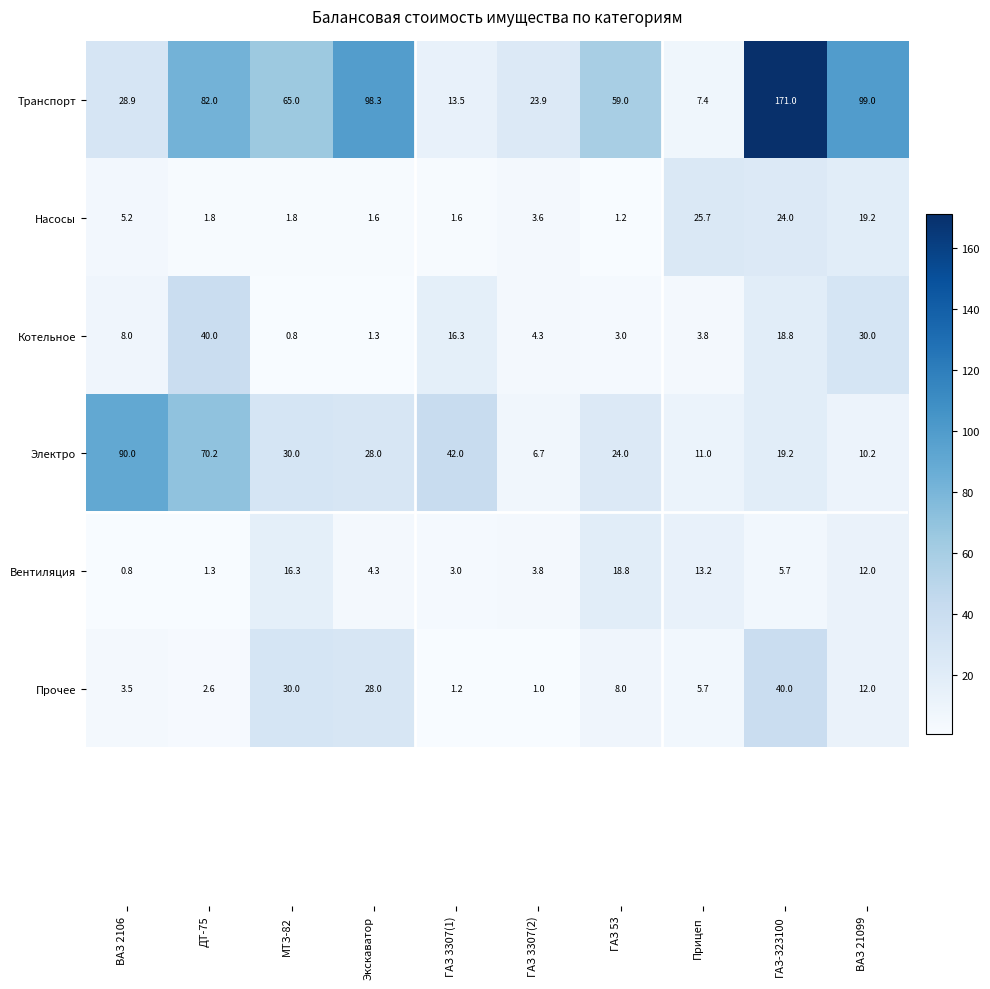

What is the difference between the highest and lowest values at ВАЗ 2106?

89.2